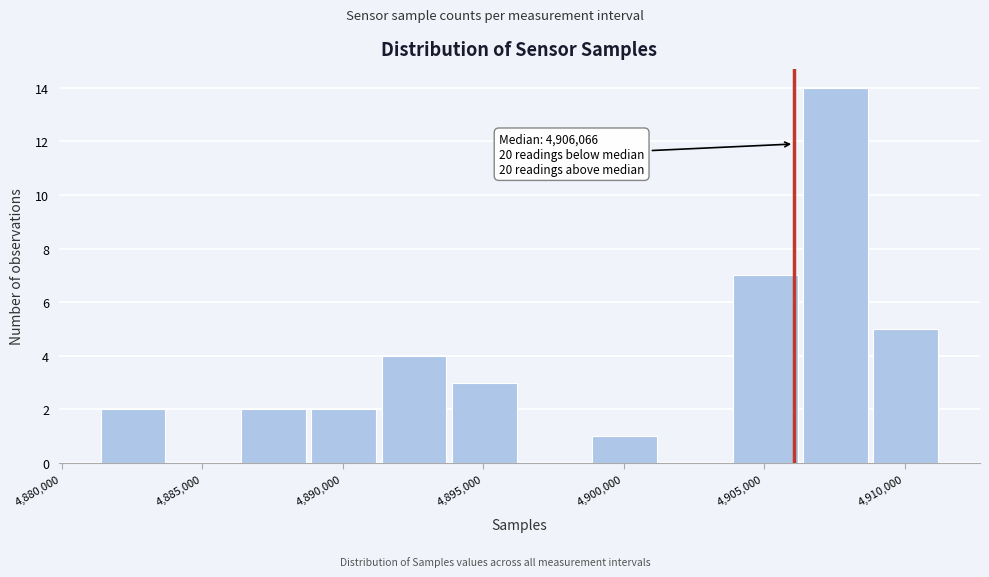

Over which range of the x-axis is the bar tallest?

4906500 to 4909000